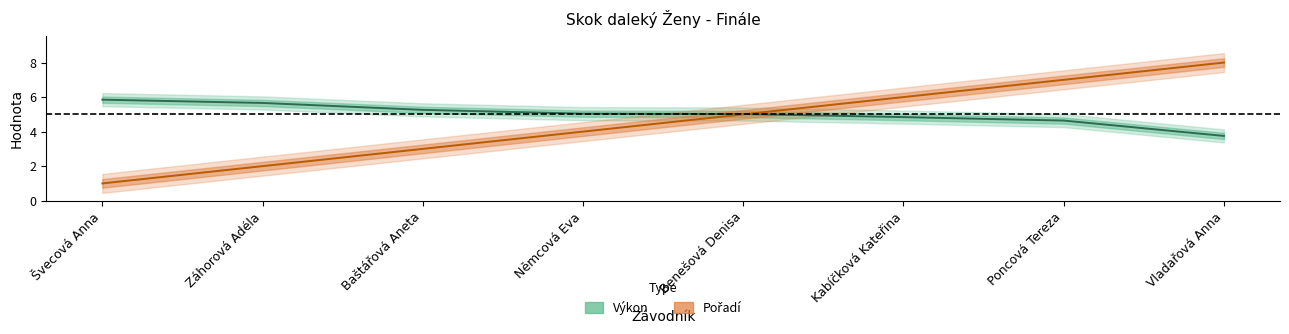

Which has a higher value, Poncová Tereza or Baštářová Aneta?

Baštářová Aneta